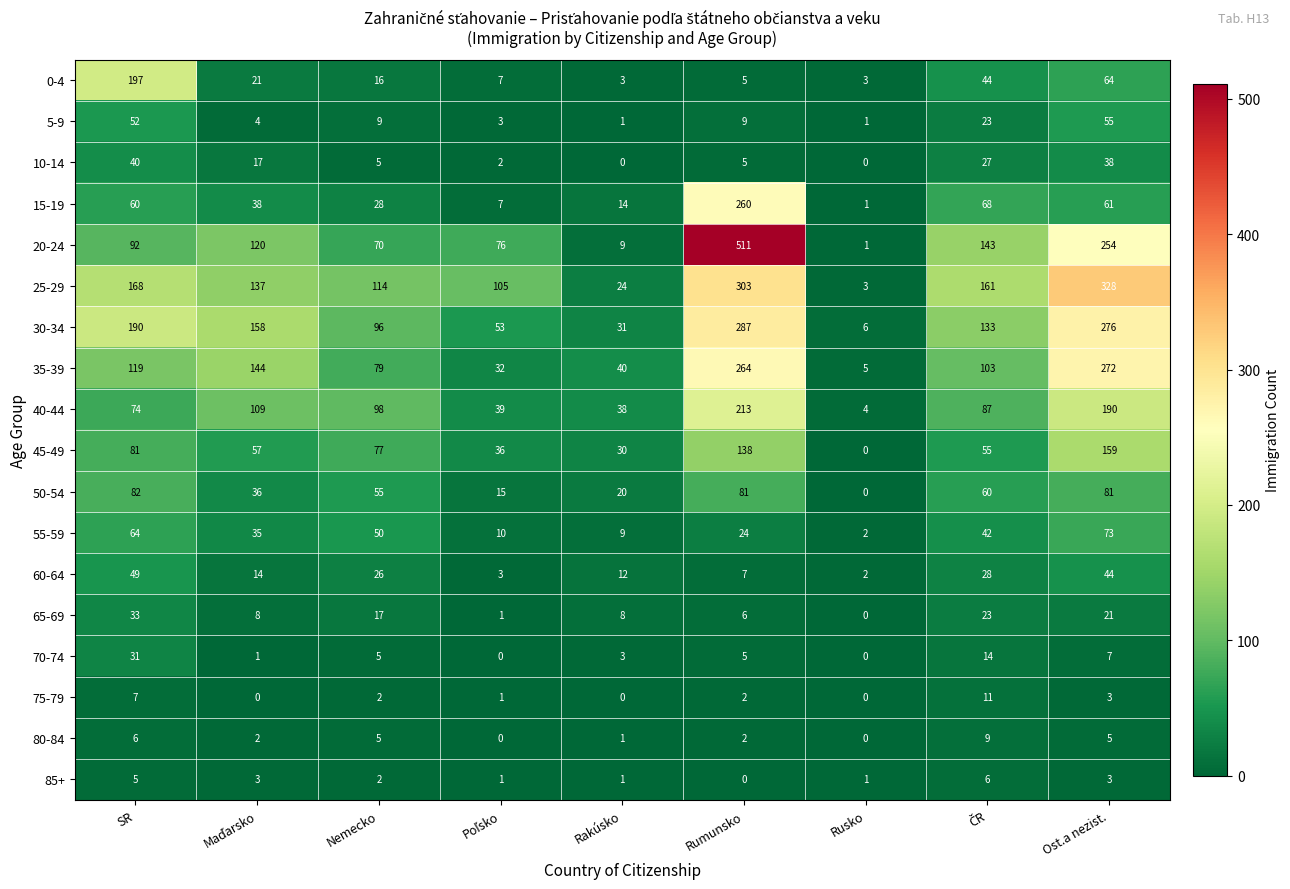

How many data points in 85+ are less than 2?

4